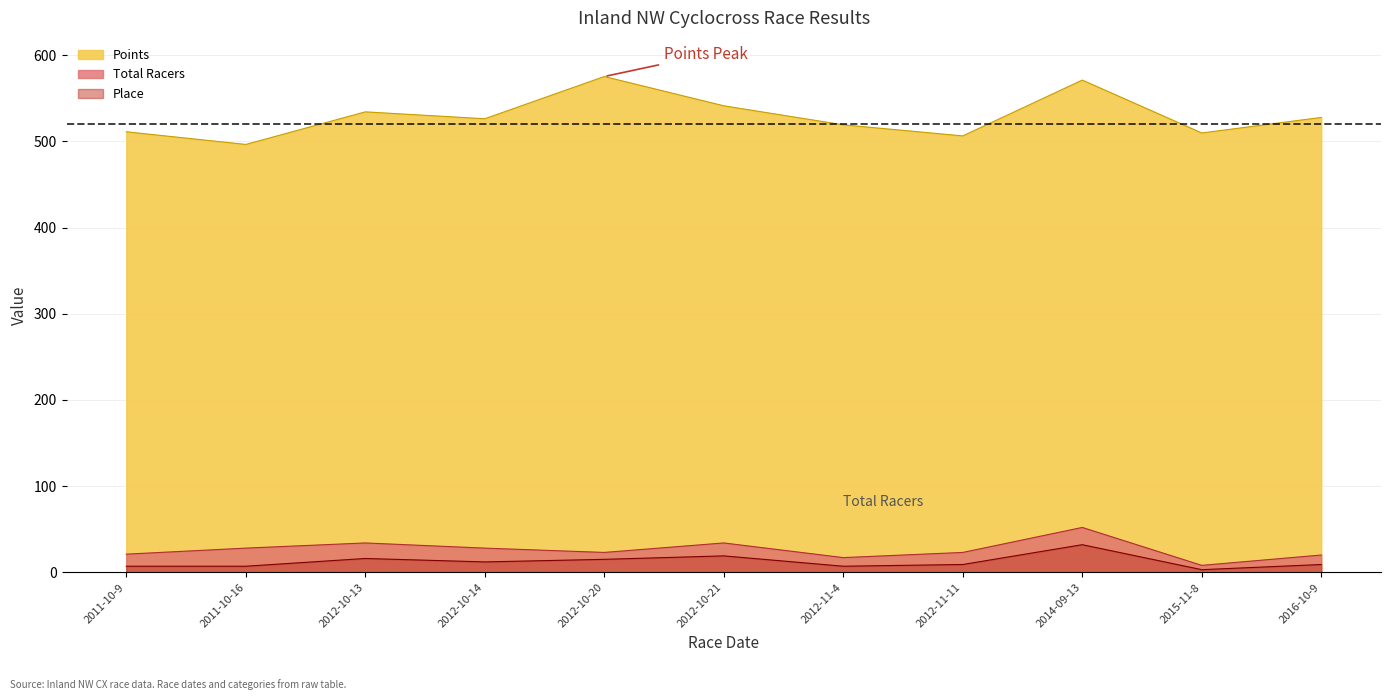

True or false: Points and Total Racers intersect in this chart.

False